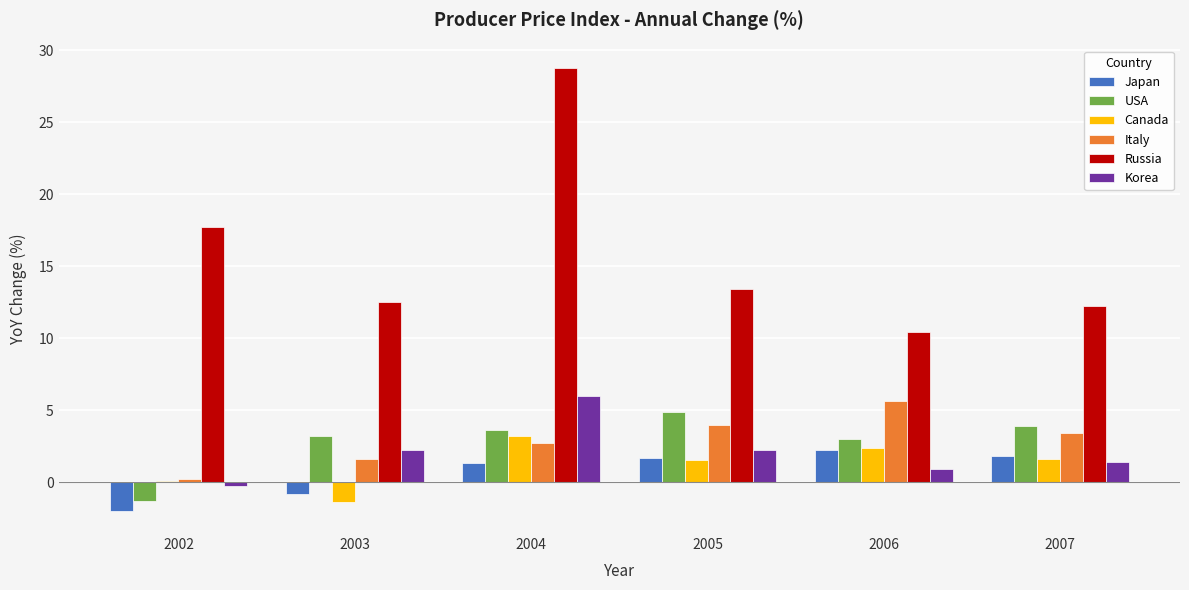

What is the sum of the Italy values at 2005 and 2004?

6.7